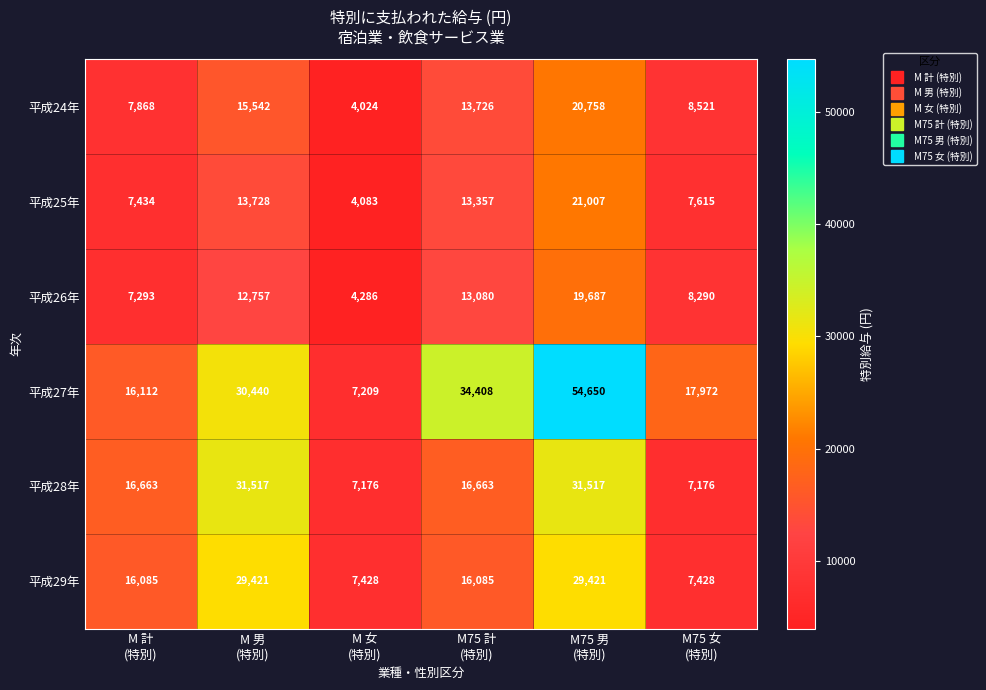

List the series in order of their peak value, highest first.

平成27年, 平成28年, 平成29年, 平成25年, 平成24年, 平成26年